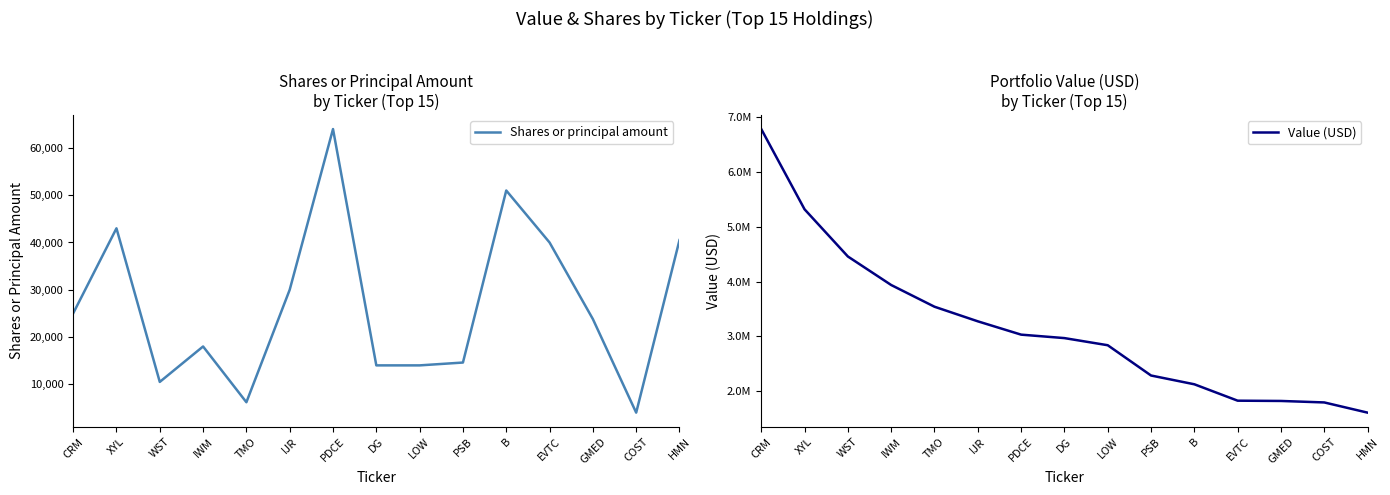

At which label is Shares or principal amount closest to 34000?

IJR